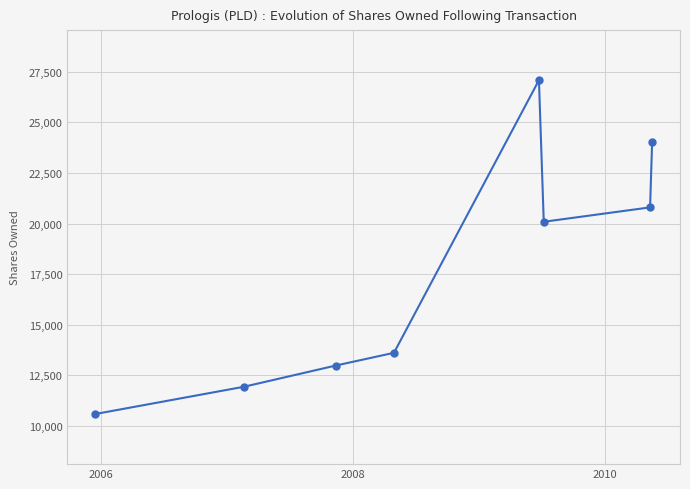

What is the sum of all values?

141114